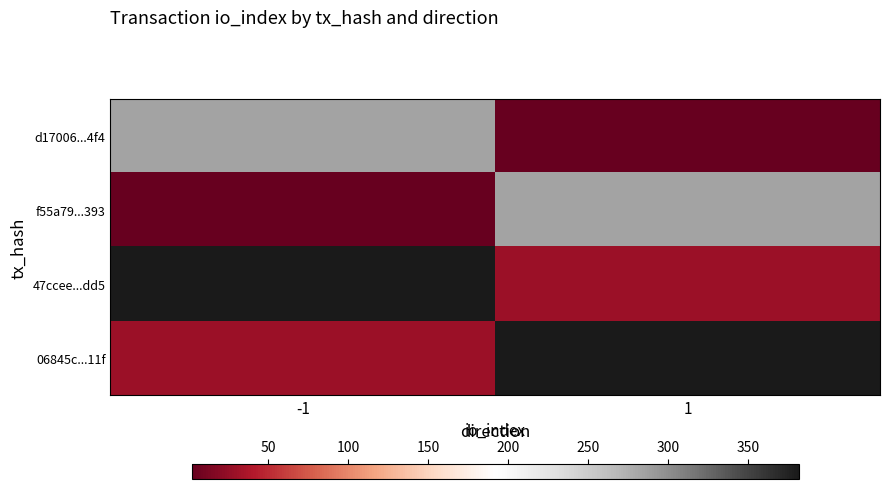

At which category is the sum across all series the highest?

-1